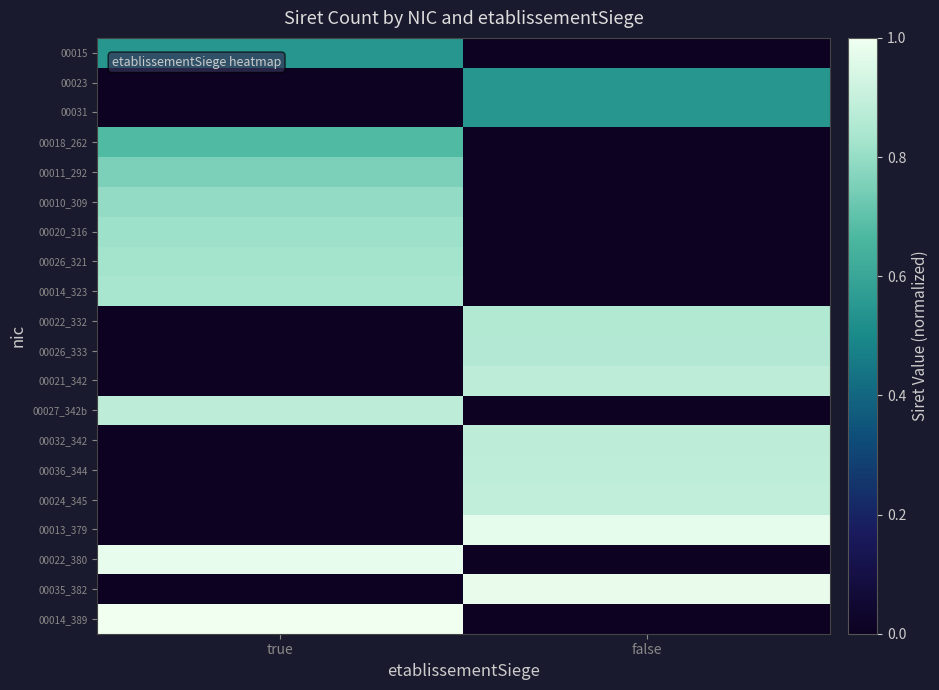

Reading left to right, list all the values displayed in this chart.

00015: true=0.5	false=0.0
00023: true=0.0	false=0.5
00031: true=0.0	false=0.5
00018_262: true=0.7	false=0.0
00011_292: true=0.8	false=0.0
00010_309: true=0.8	false=0.0
00020_316: true=0.8	false=0.0
00026_321: true=0.8	false=0.0
00014_323: true=0.8	false=0.0
00022_332: true=0.0	false=0.9
00026_333: true=0.0	false=0.9
00021_342: true=0.0	false=0.9
00027_342b: true=0.9	false=0.0
00032_342: true=0.0	false=0.9
00036_344: true=0.0	false=0.9
00024_345: true=0.0	false=0.9
00013_379: true=0.0	false=1.0
00022_380: true=1.0	false=0.0
00035_382: true=0.0	false=1.0
00014_389: true=1.0	false=0.0